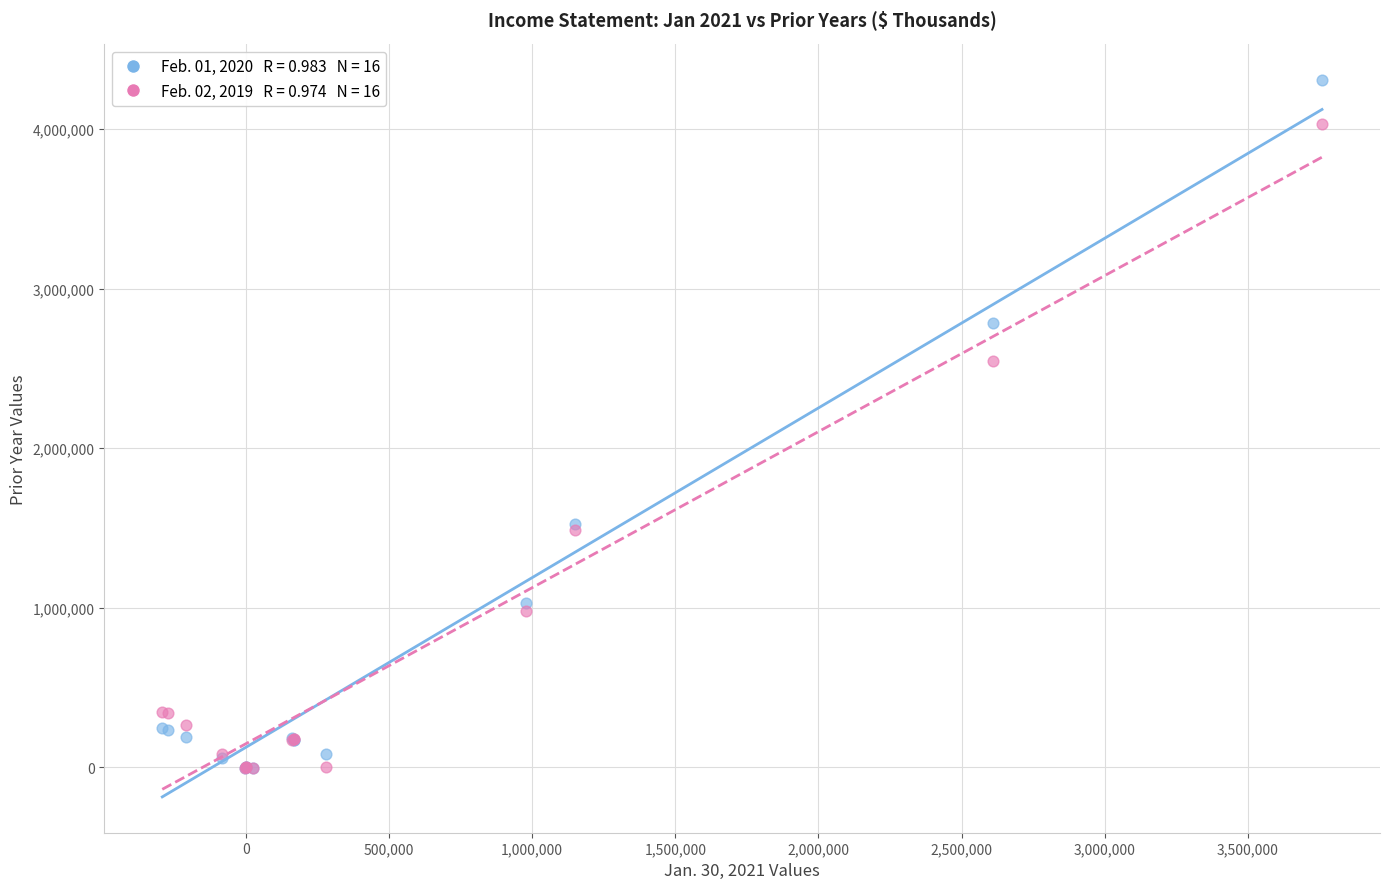

Across all series, what Y value is closest to 2151005?

2548082.0